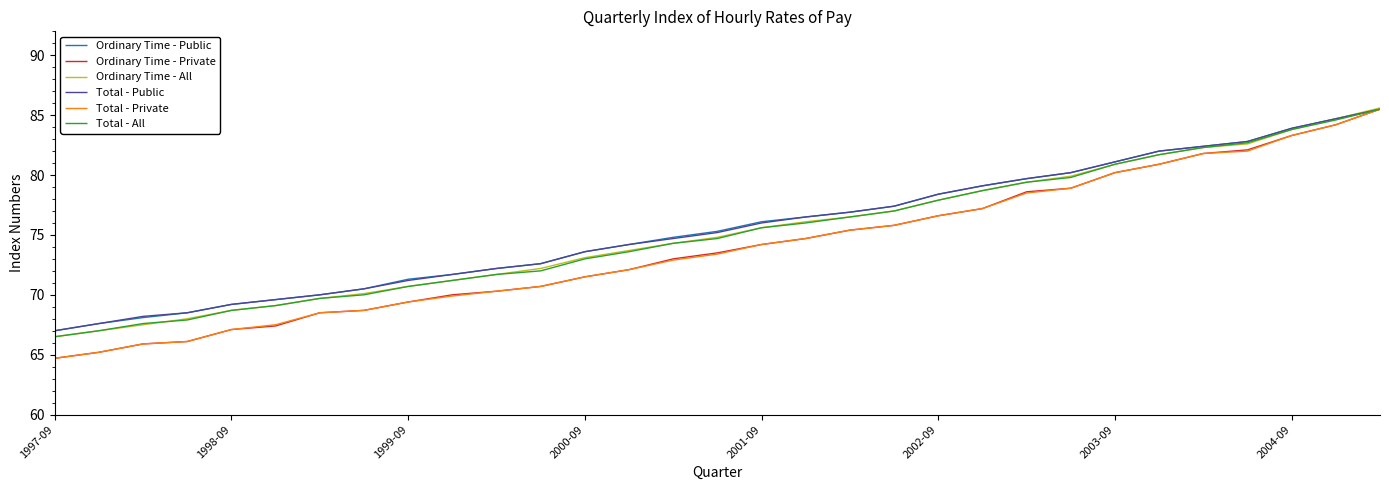

What is the lowest value of the Ordinary Time - All series?

66.5